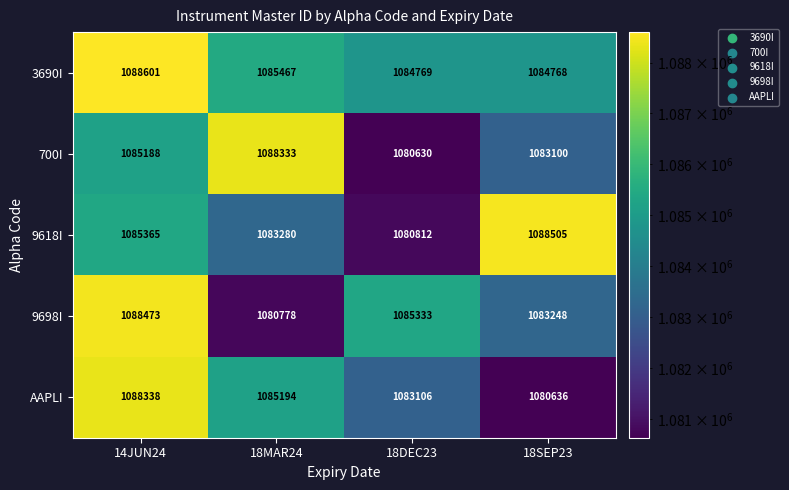

Which series has the widest spread of values?

700I